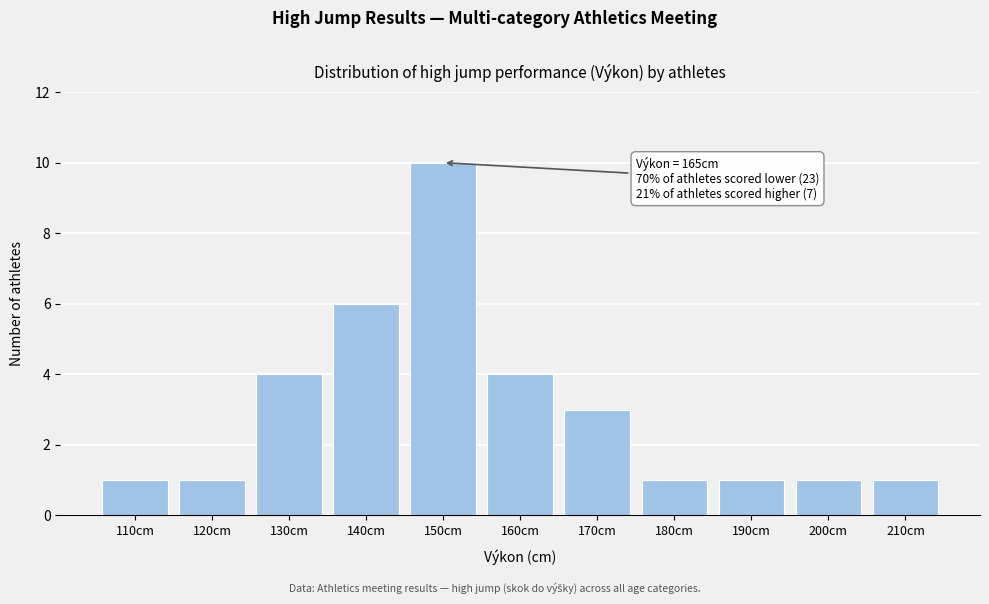

Reading right to left, transcribe all the data shown in this chart.

1	1	1	1	3	4	10	6	4	1	1